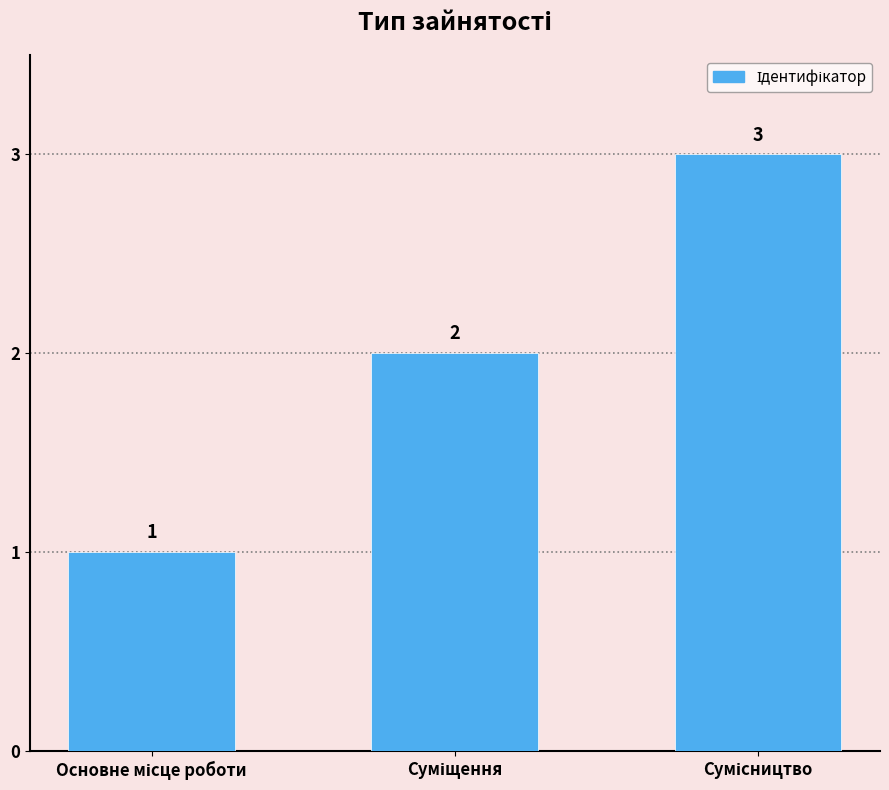

How many categories are shown in the chart?

3